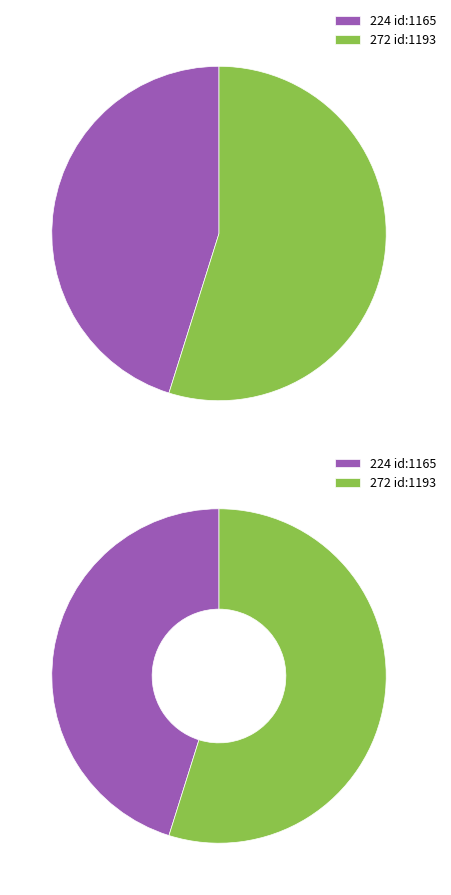

Rank the categories by value from lowest to highest.

1165, 1193